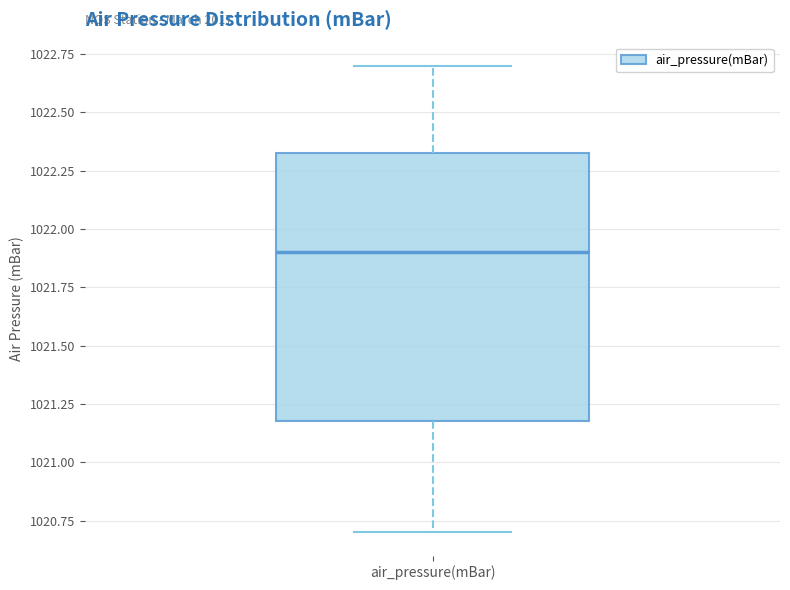

Where does the median line of the box for air_pressure(mBar) sit on the y-axis? The values are not printed on the chart, so give them approximately, as read against the axis.

1021.90